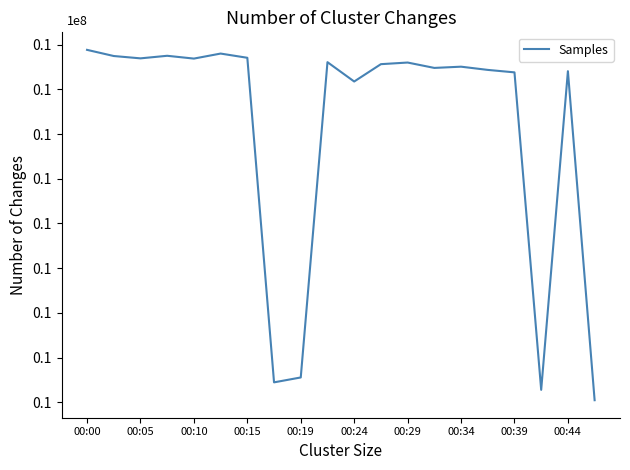

Does the chart display data point markers on the line(s)?

No